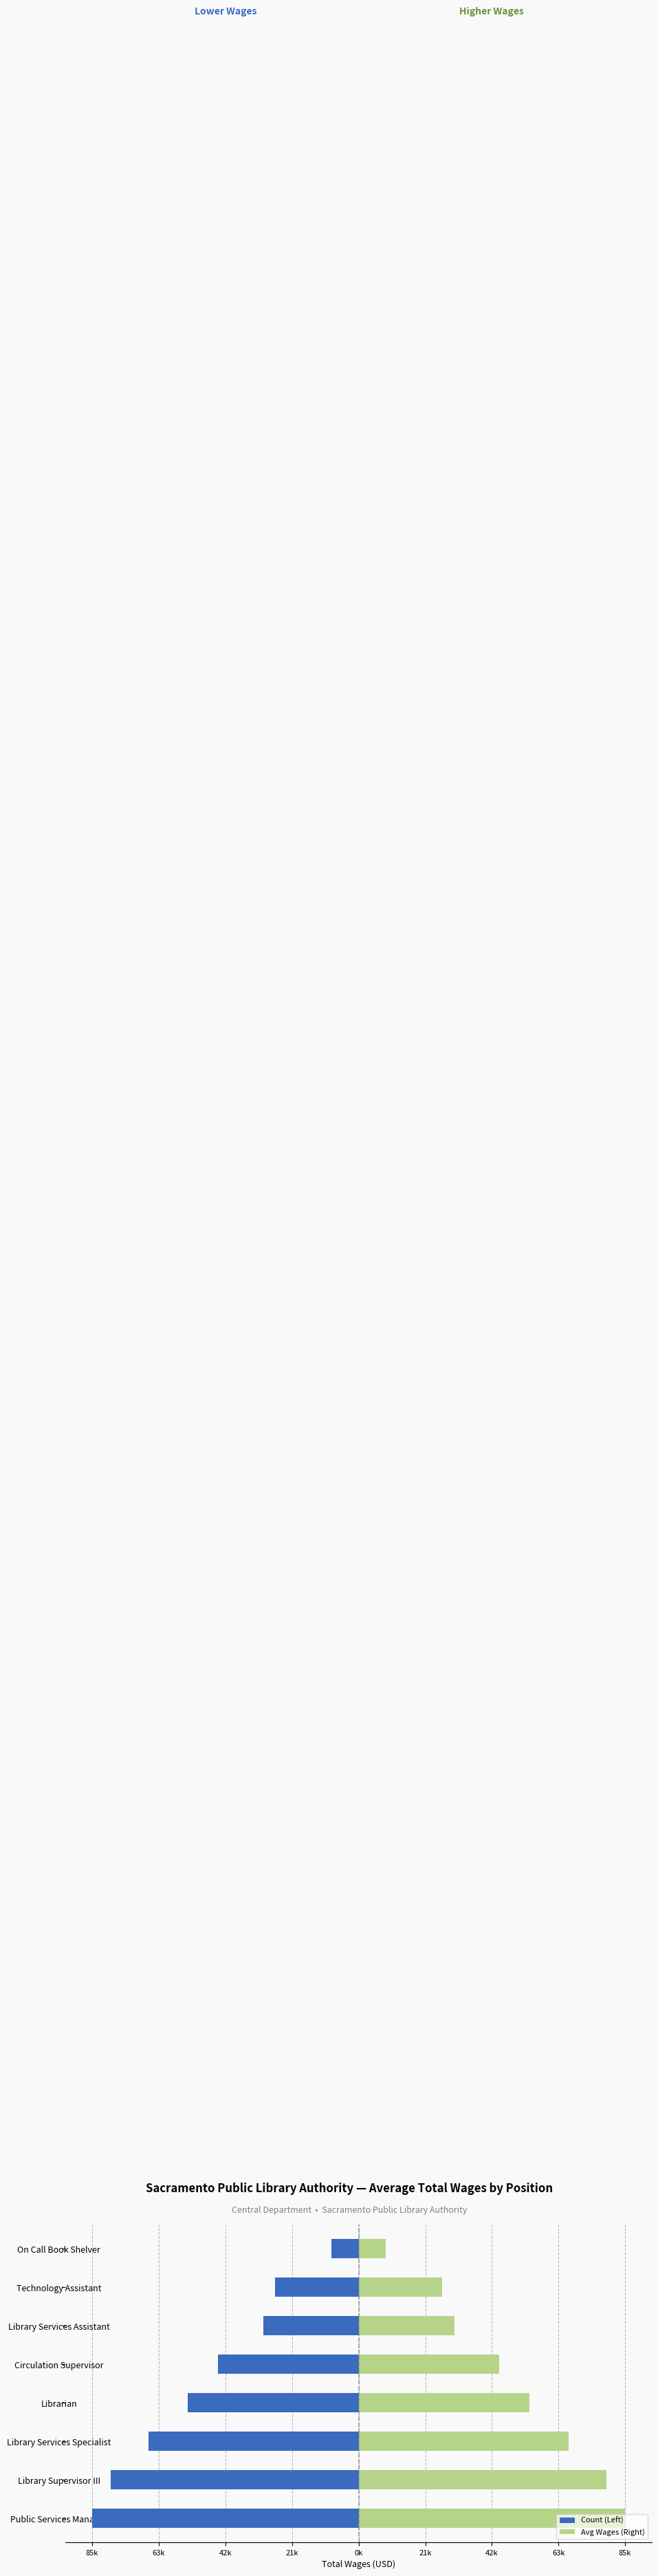

At Technology Assistant, list the series in order from largest to smallest.

Avg Wages (Right), Count (Left)